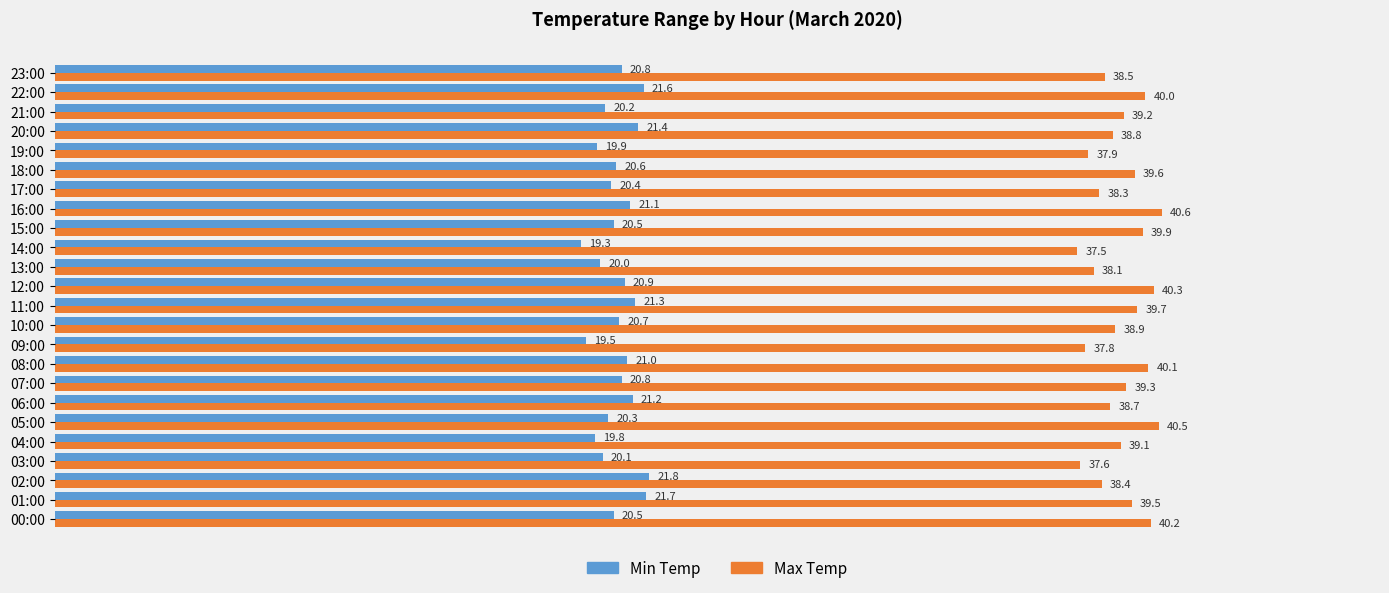

Which series has the largest range (max minus min)?

Max Temp